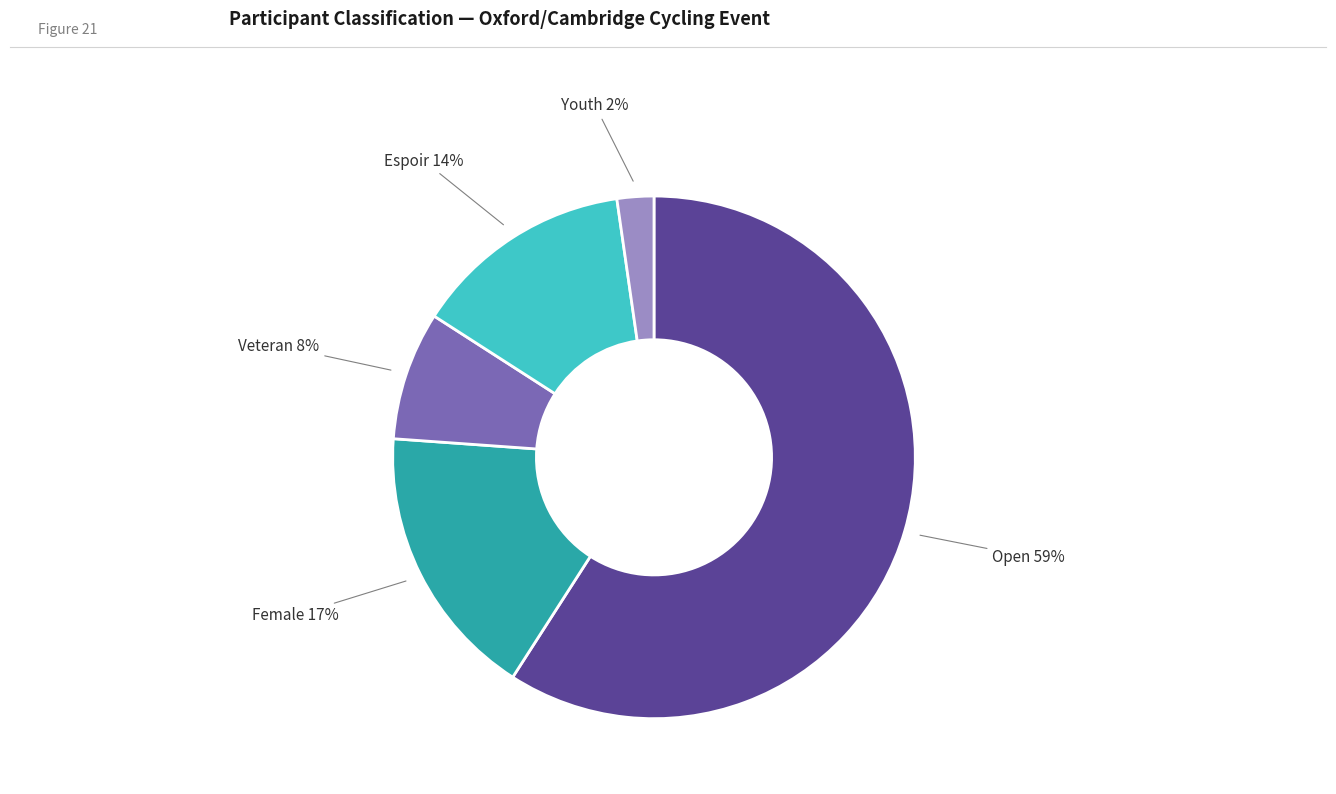

What is the ratio of the value at Female to the value at Veteran?

2.1